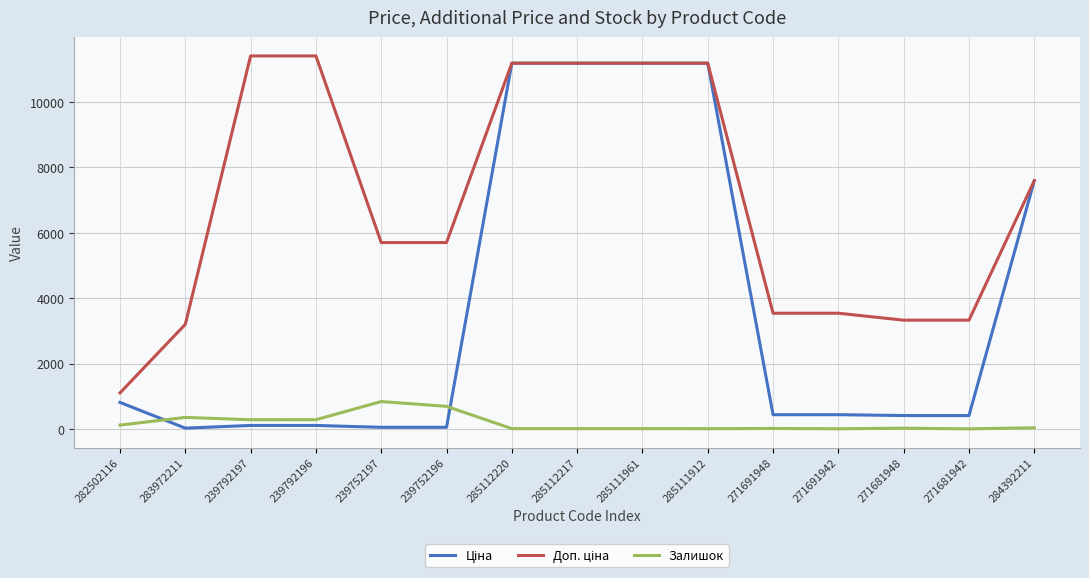

What is the approximate value of Залишок at 285112220?

17.0